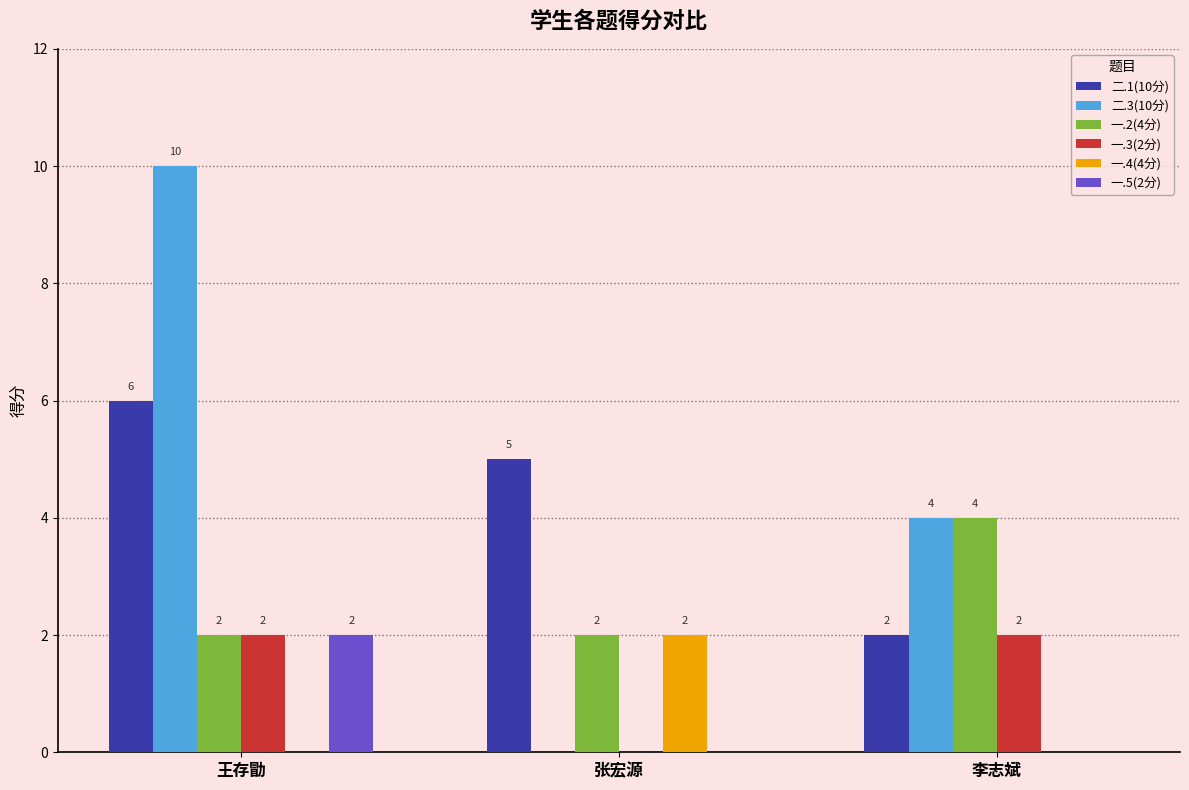

Reading left to right, transcribe all the data shown in this chart.

二.1(10分): 6	5	2
二.3(10分): 10	0	4
一.2(4分): 2	2	4
一.3(2分): 2	0	2
一.4(4分): 0	2	0
一.5(2分): 2	0	0